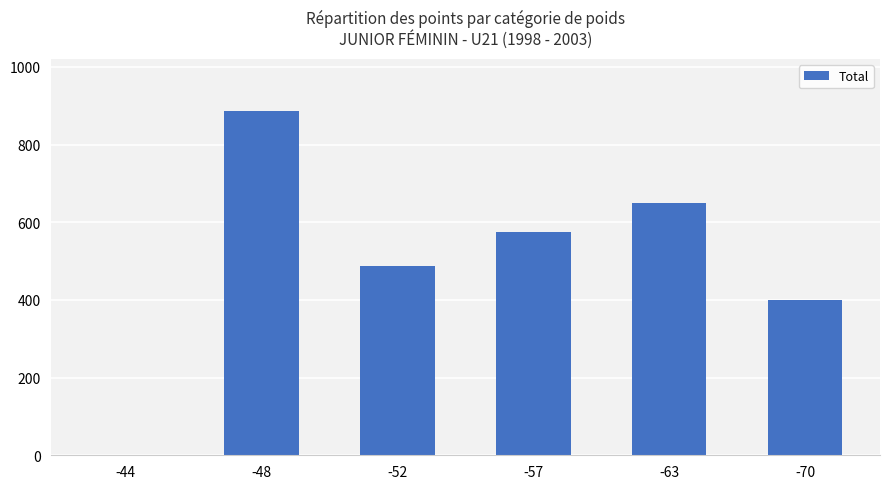

At which label is the value closest to 443?

-70